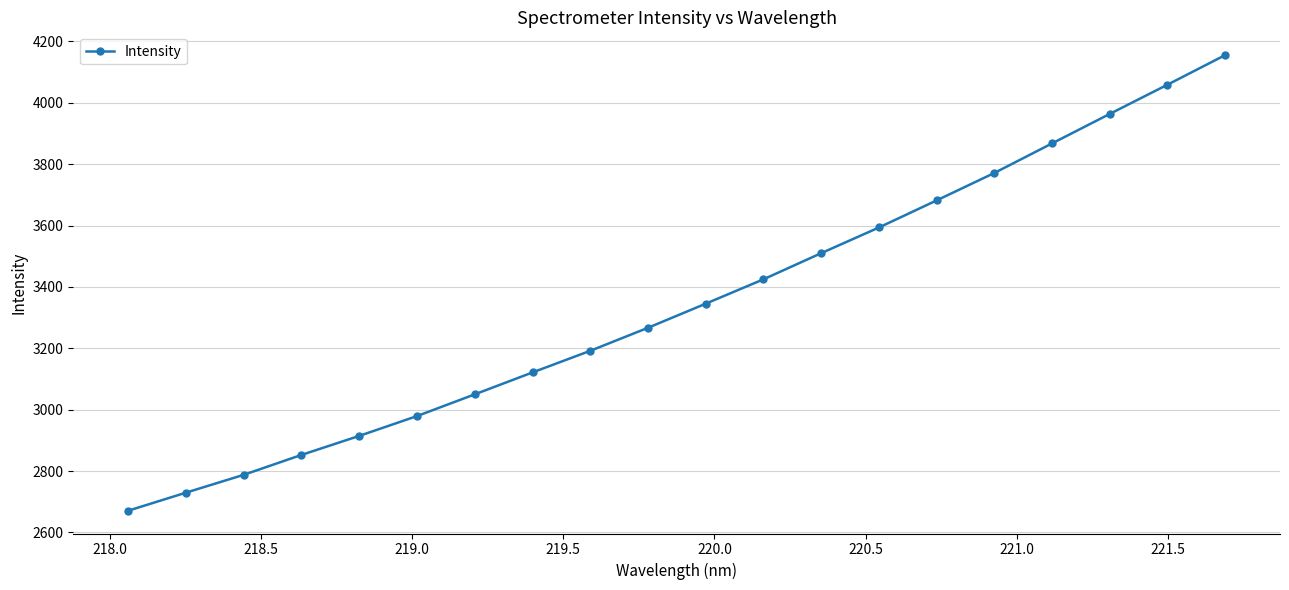

What is the difference between the second highest and minimum values?

1388.3